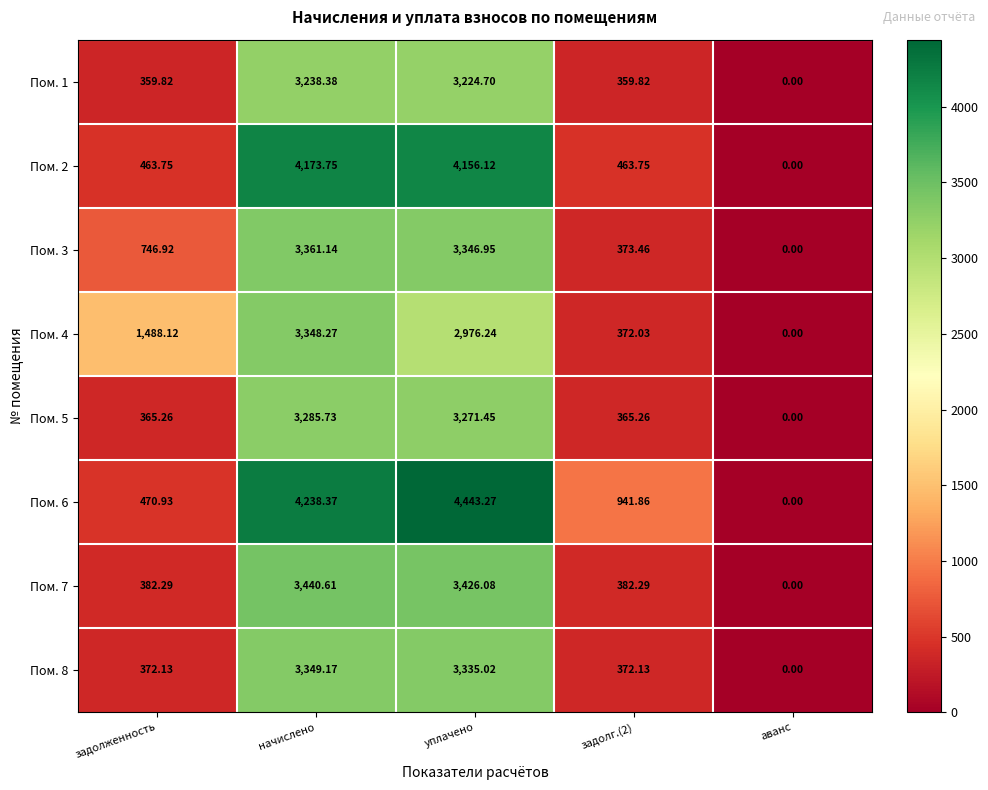

At which label does Пом. 1 first exceed 359?

задолженность